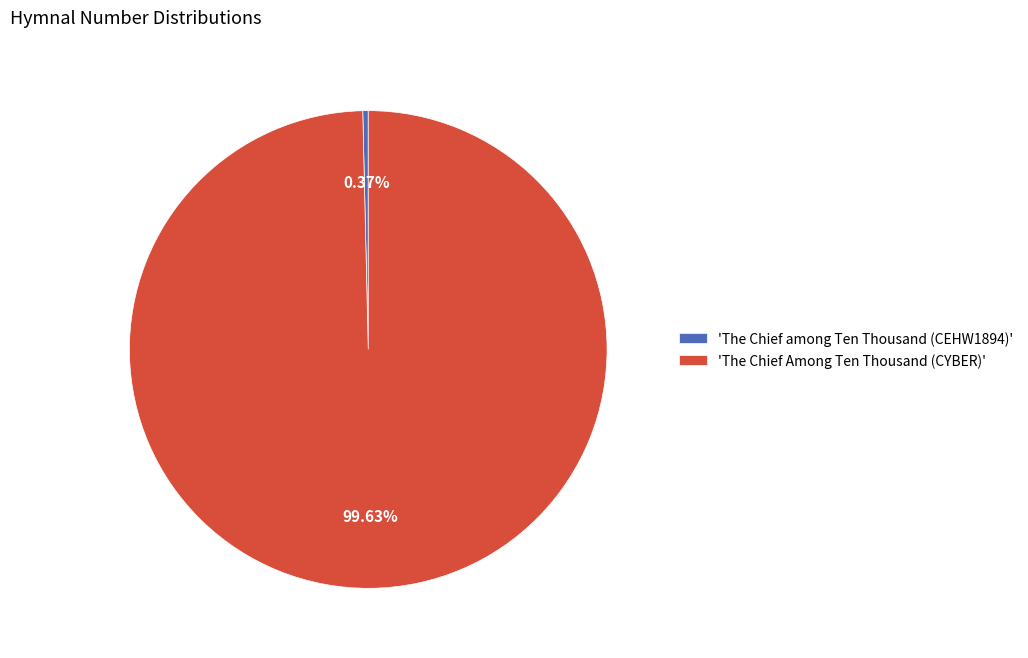

How many slices are in this pie chart?

2